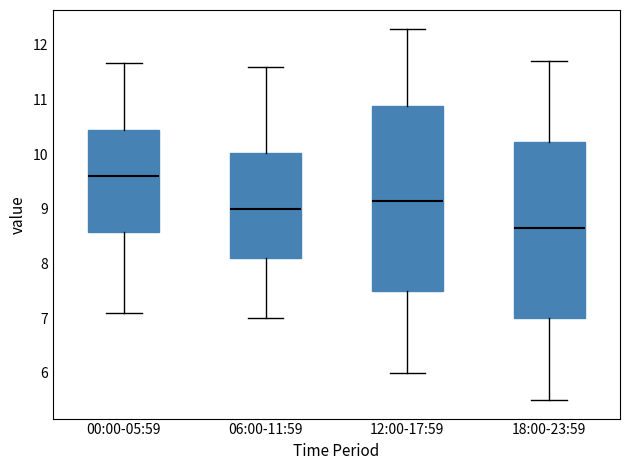

Reading left to right, read every box against the y-axis: the position of its median line, the range the box covers, and the ends of its whiskers. The values are not printed on the chart, so give them approximately, as read against the axis.

00:00-05:59: median 9.6, box 8.6 to 10.4, whiskers 7.1 to 11.7
06:00-11:59: median 9.0, box 8.1 to 10.0, whiskers 7.0 to 11.6
12:00-17:59: median 9.2, box 7.5 to 10.9, whiskers 6.0 to 12.3
18:00-23:59: median 8.7, box 7.0 to 10.2, whiskers 5.5 to 11.7